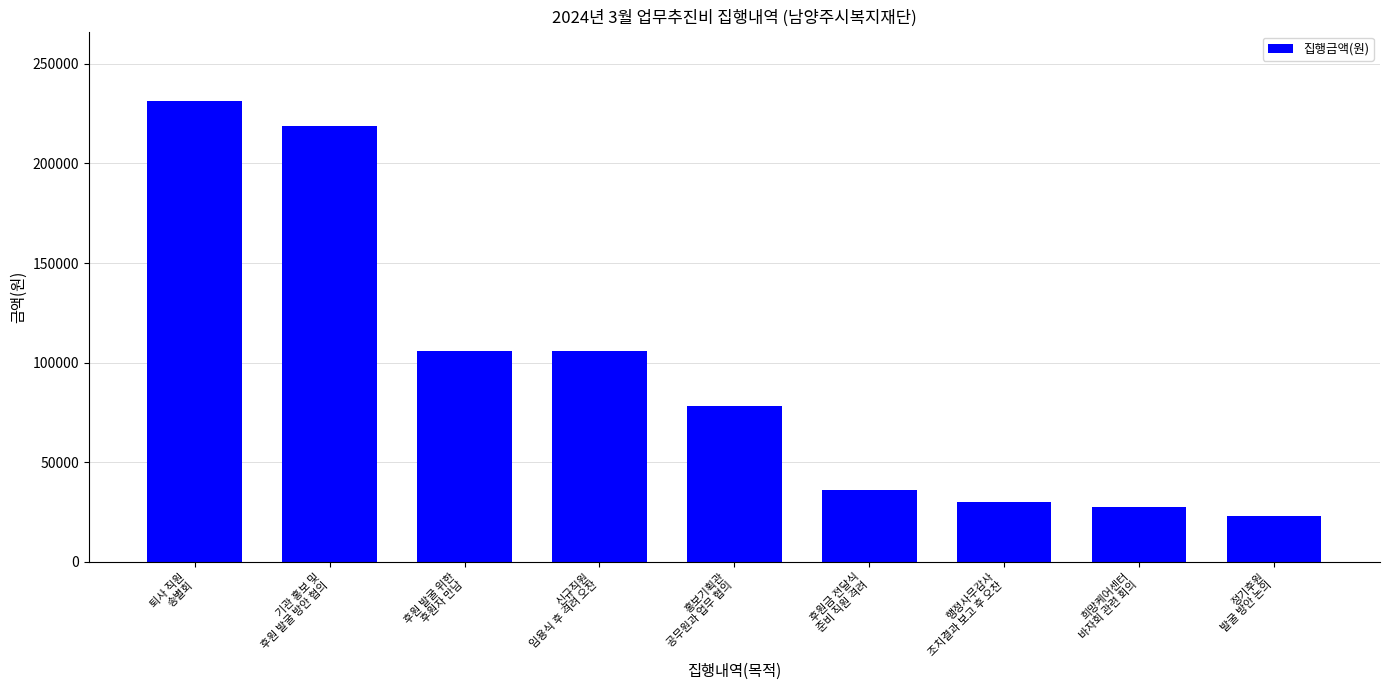

How many distinct data groups are displayed?

1